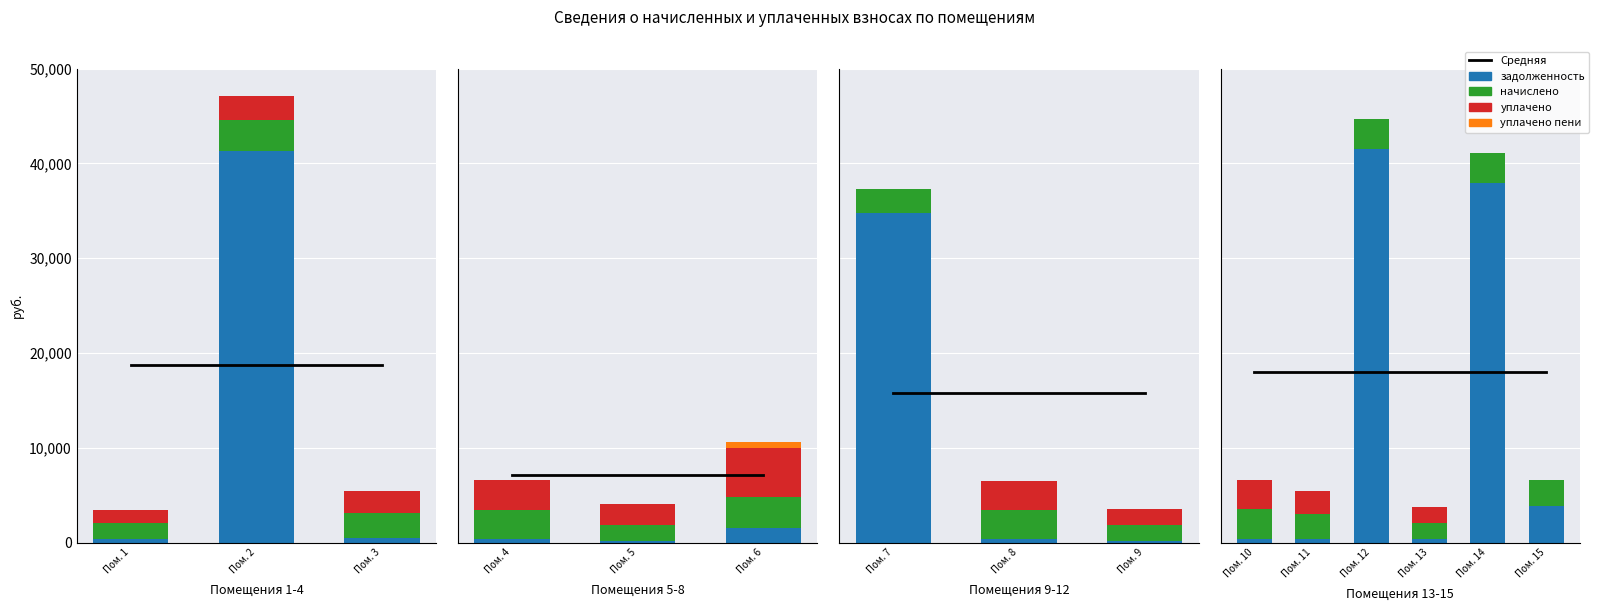

What is the value of the начислено bar at the 1st from the left?

1668.4